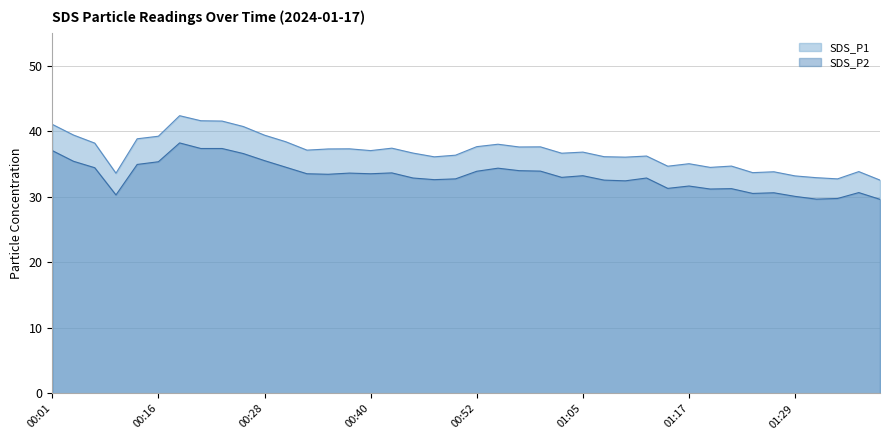

Which has a higher value, 01:29 or 01:10?

01:10